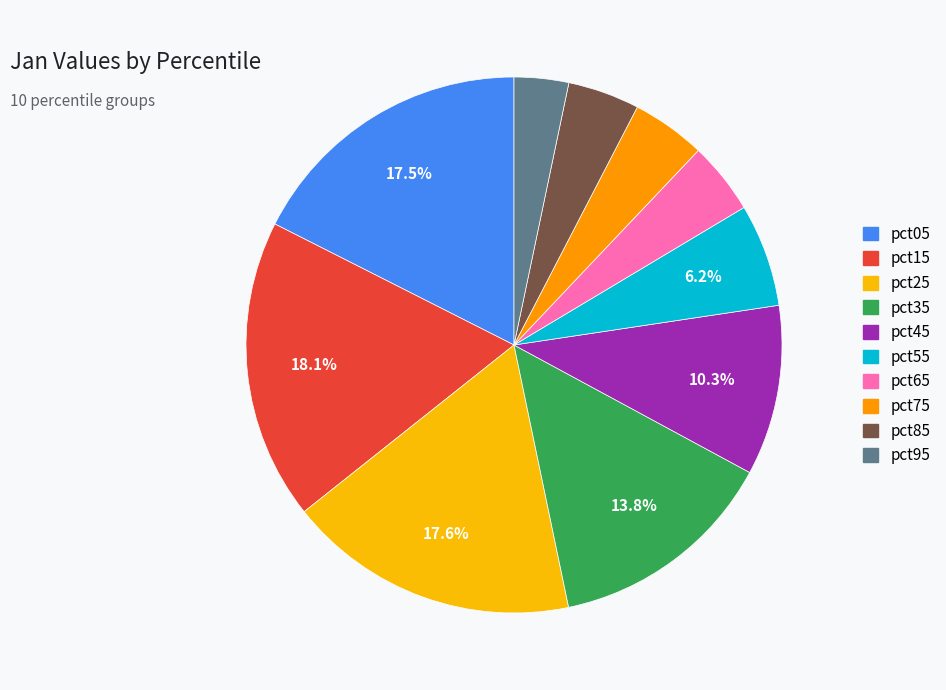

To the nearest percent, what is the difference between the largest and smallest slice percentages?

15%